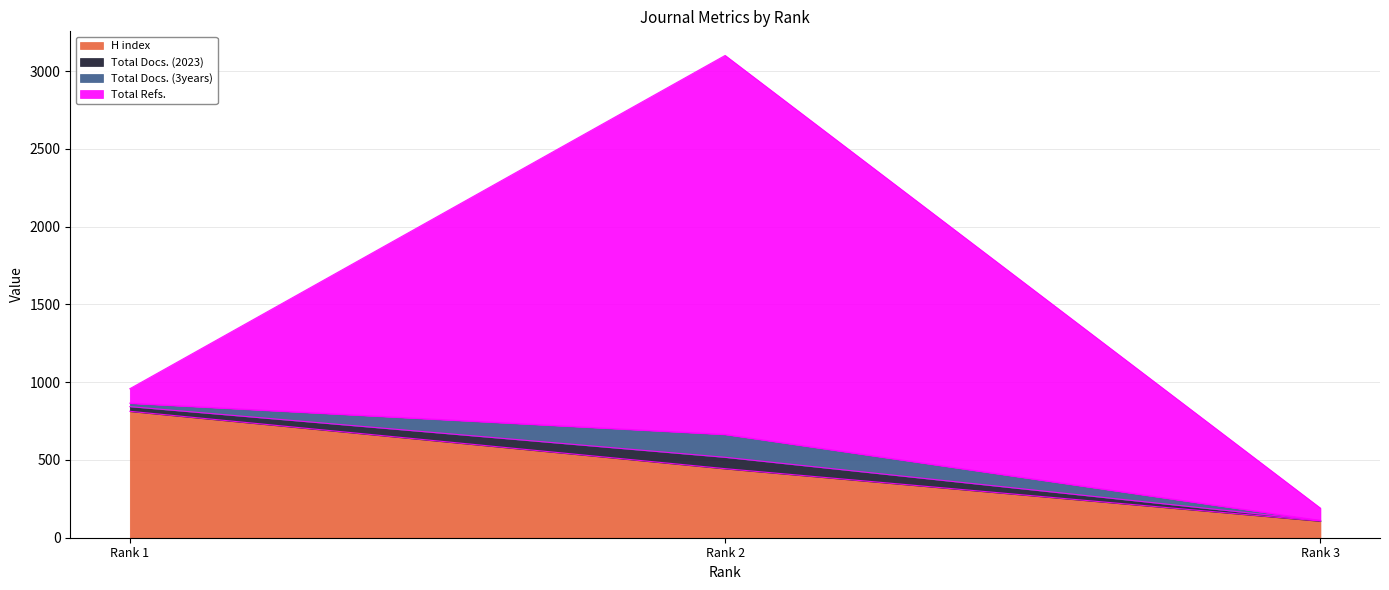

What is the highest value of the H index series?

813